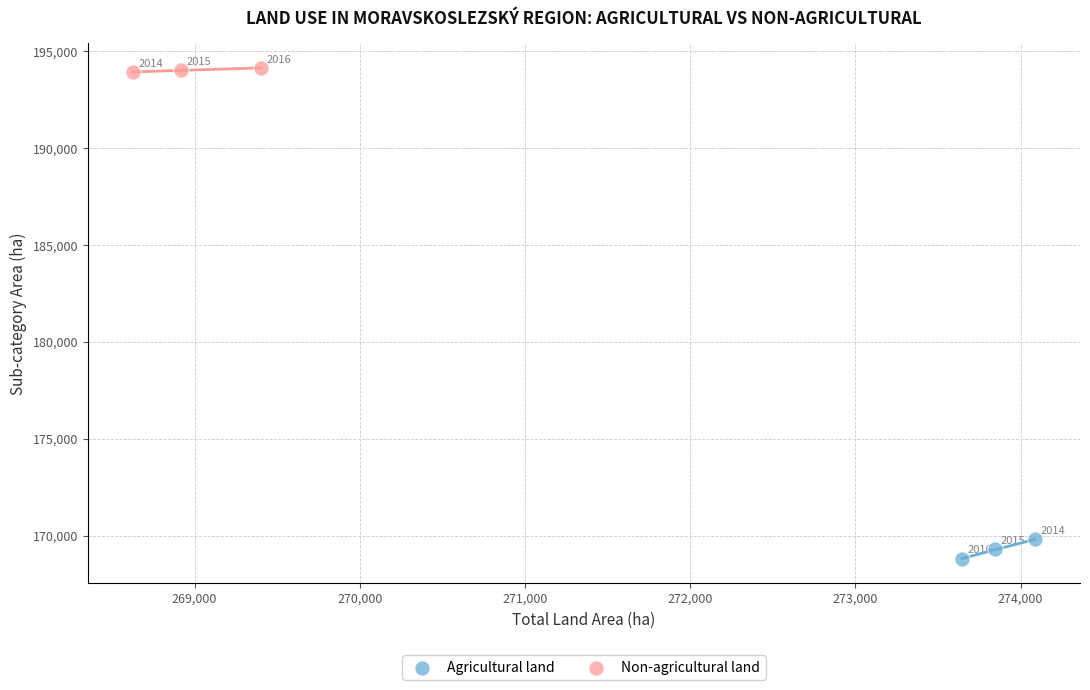

Which series contains the lowest Y value?

Agricultural land